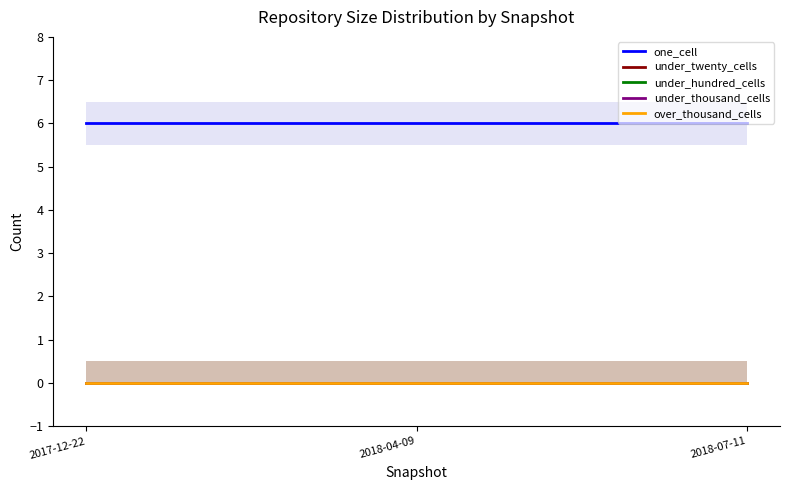

What is the difference between the highest and lowest values at 2017-12-22?

6